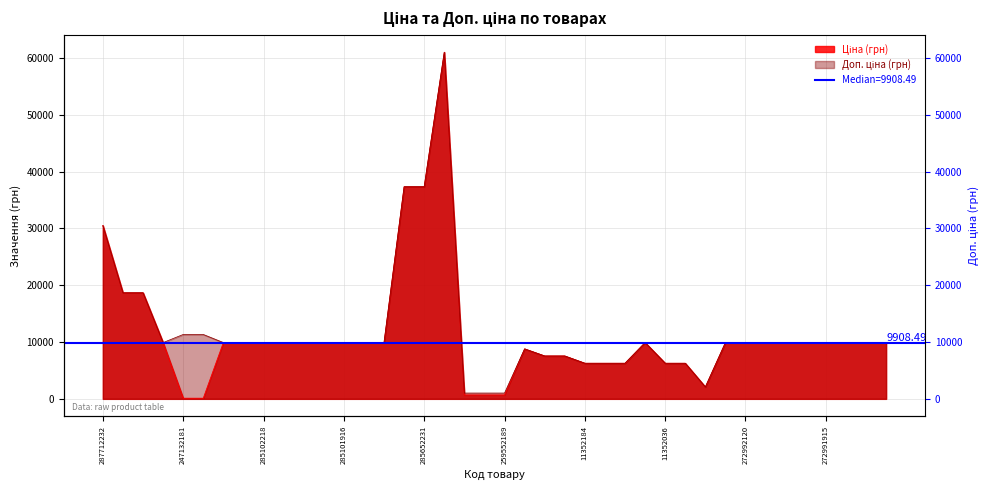

How many distinct data groups are displayed?

2